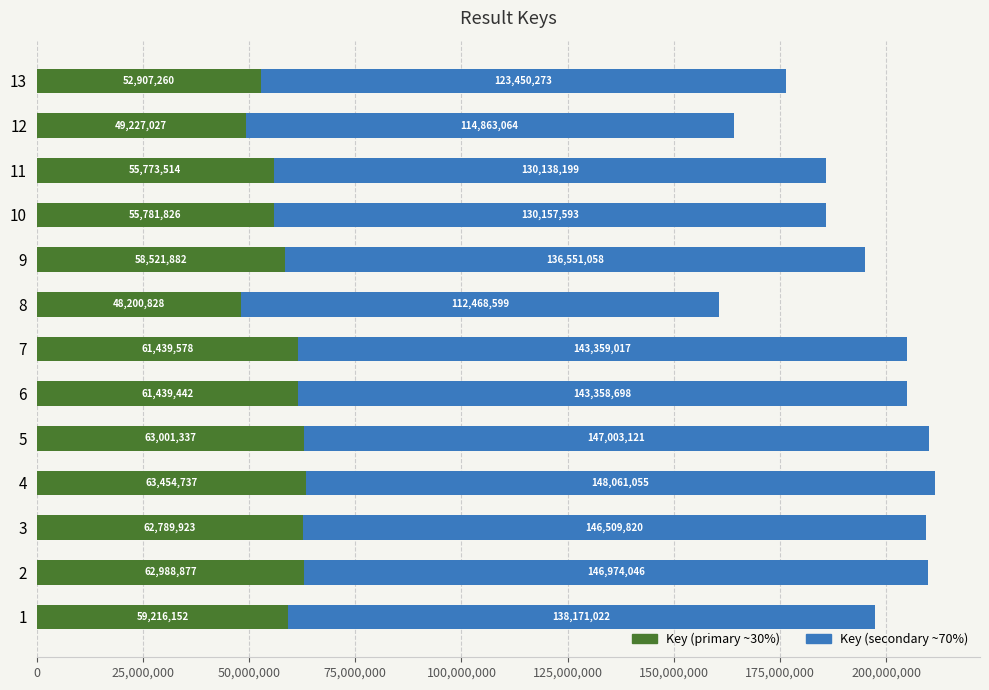

What is the difference between the maximum and minimum values in the Key (primary ~30%) series?

15253909